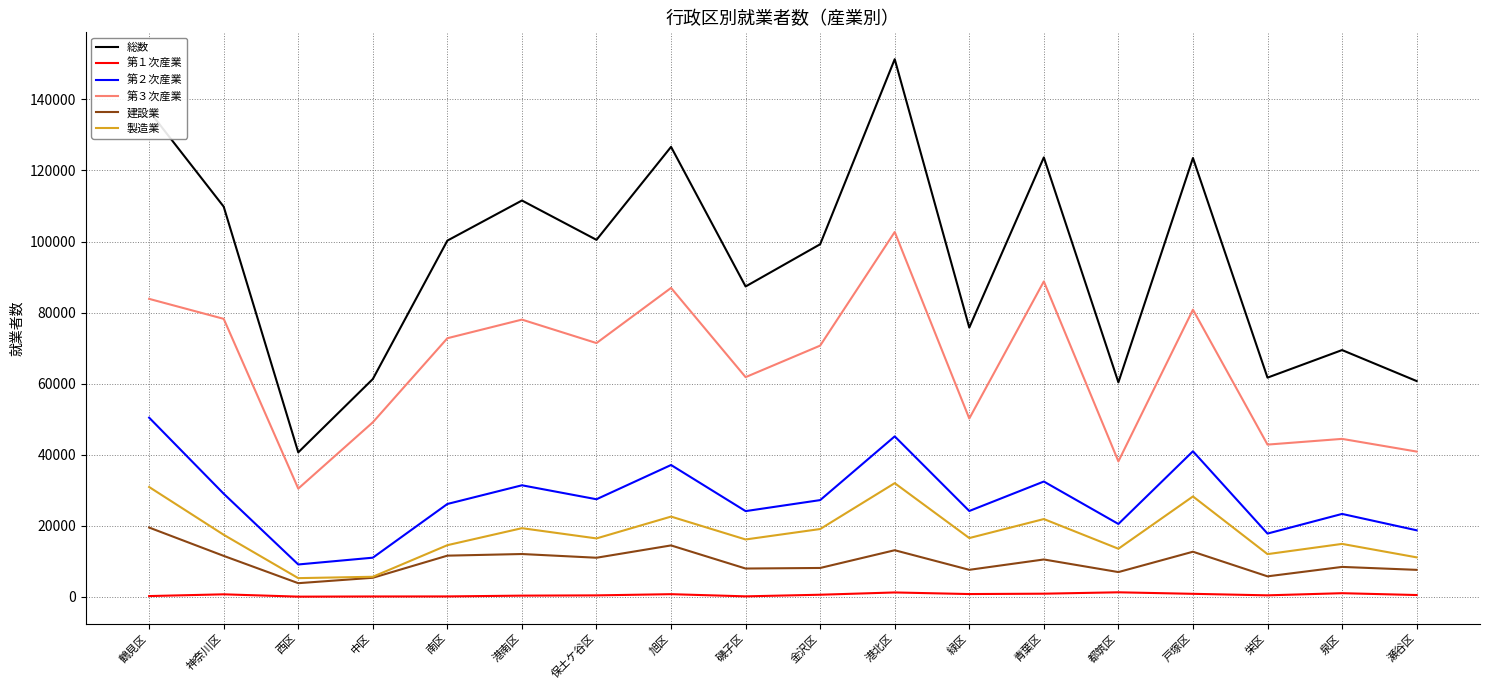

Is the value of 第３次産業 at 神奈川区 greater than the value of 製造業 at 神奈川区?

Yes